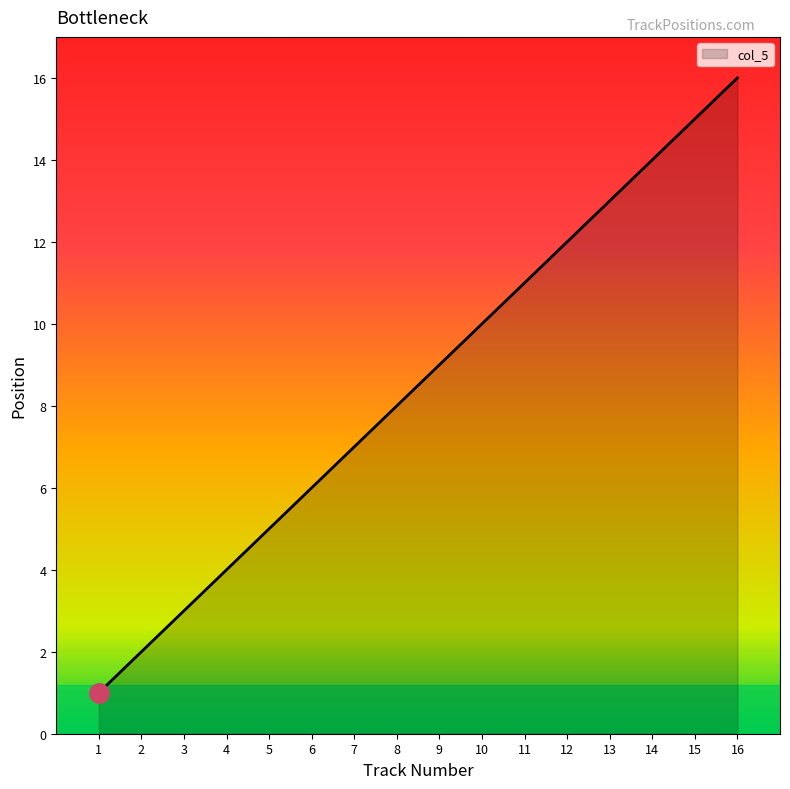

What is the sum of all values?

136